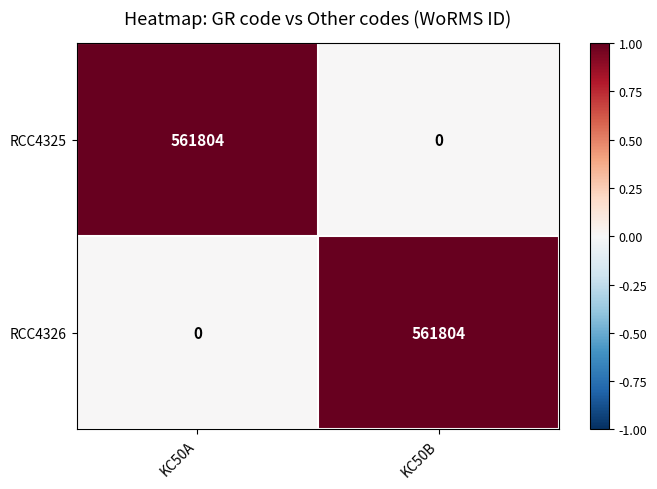

True or false: RCC4325 has a value of 0 at KC50B.

False